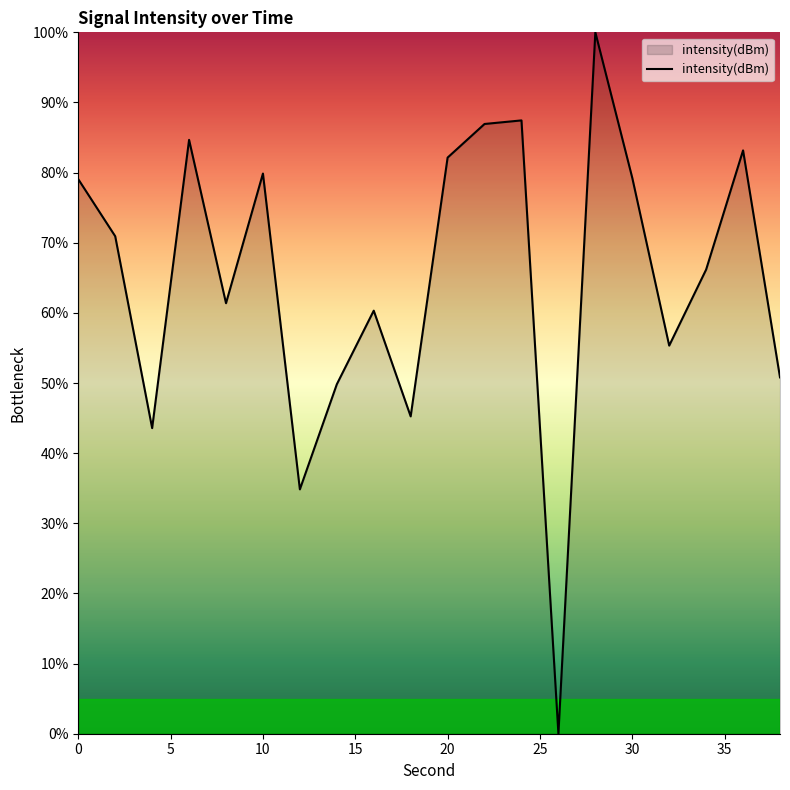

What is the difference between the maximum and minimum values?

100.0